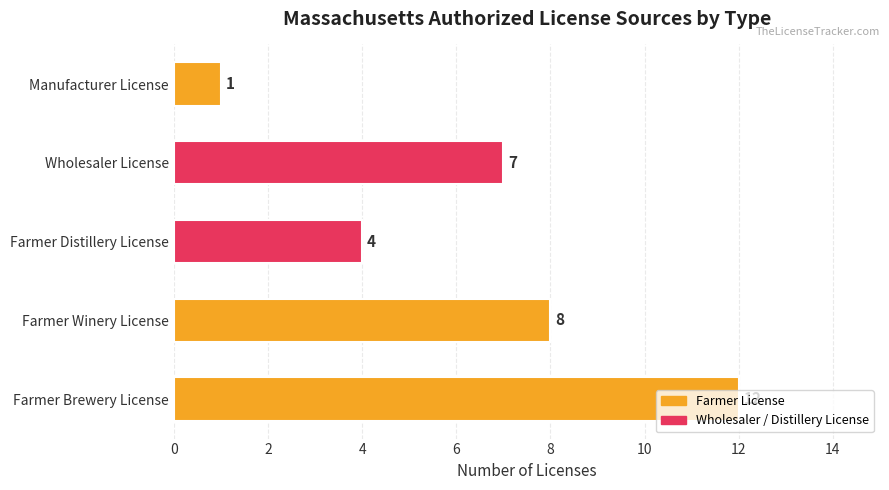

True or false: the data shows 11 at Wholesaler License.

False